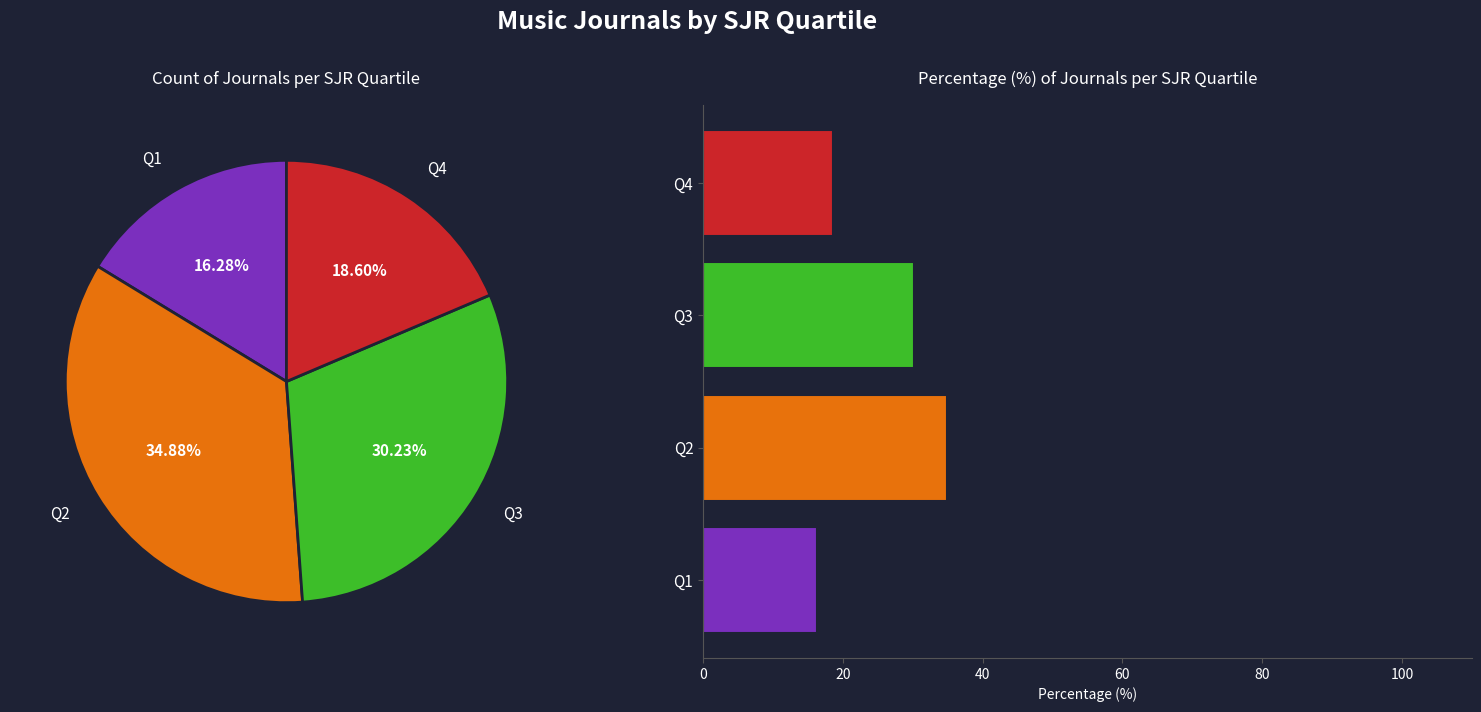

What percentage is NOT represented by Q4?

81.4%